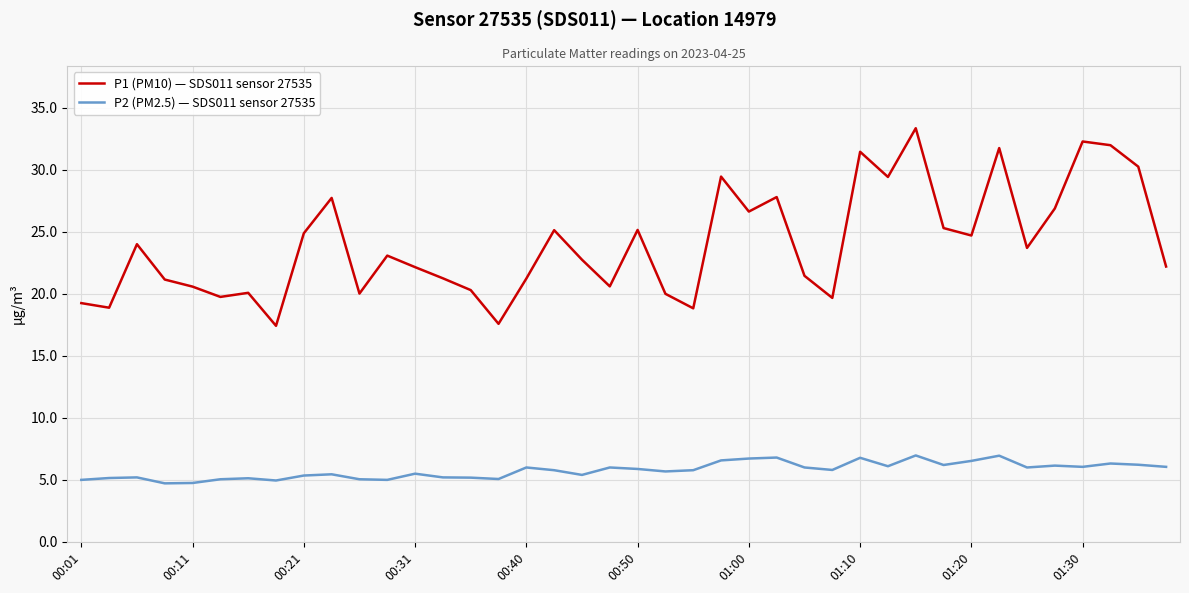

What is the maximum value shown in the chart?

33.4